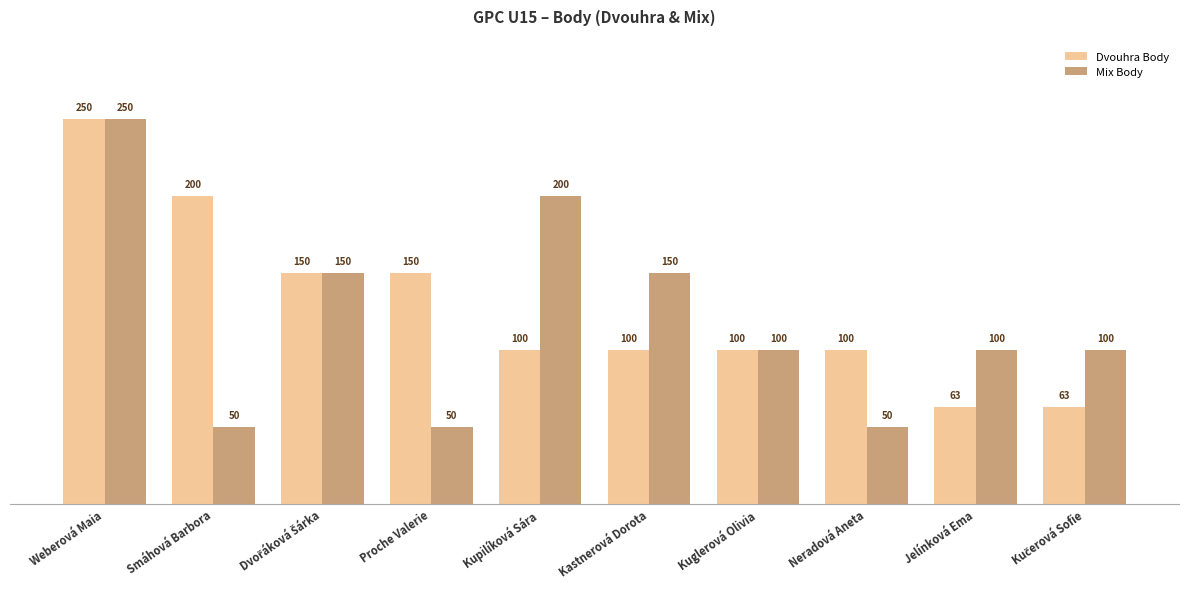

Which series has the largest total across all categories?

Dvouhra Body